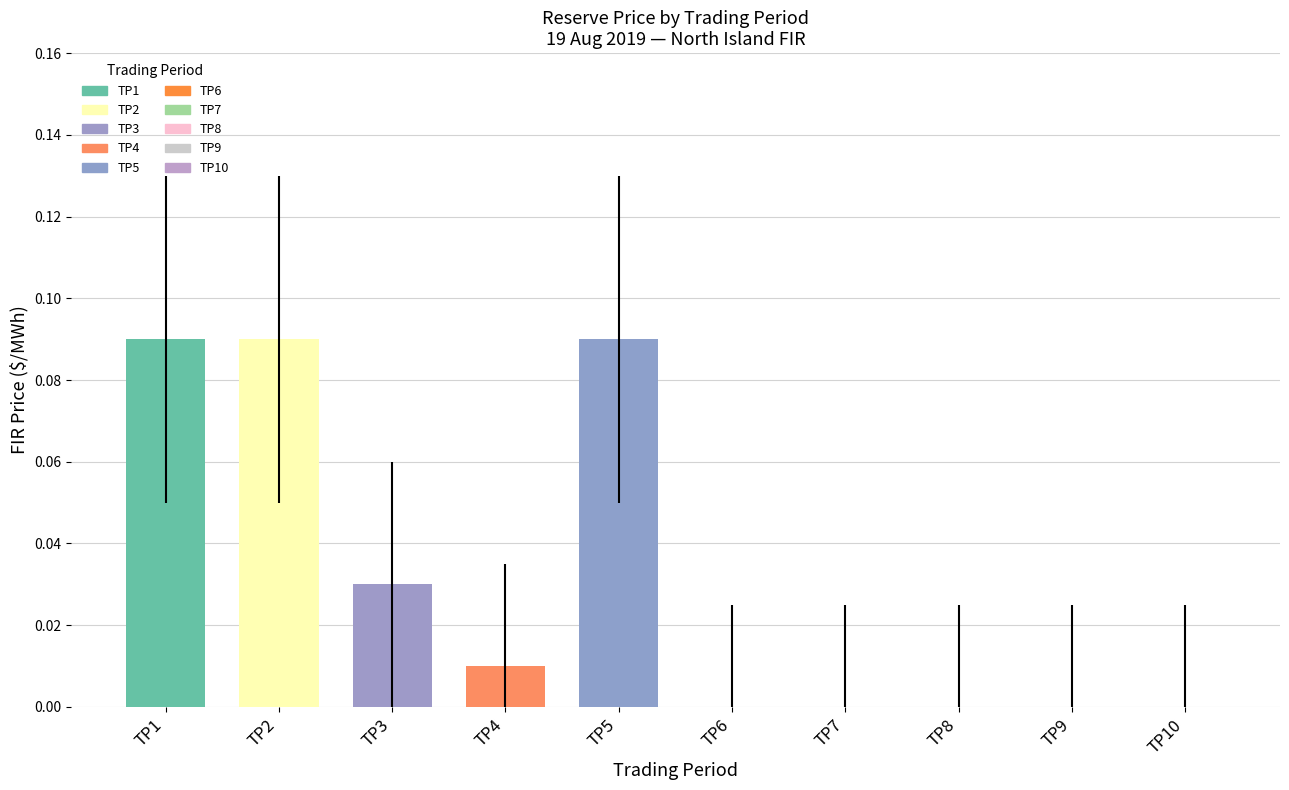

Which has a higher value, TP5 or TP6?

TP5